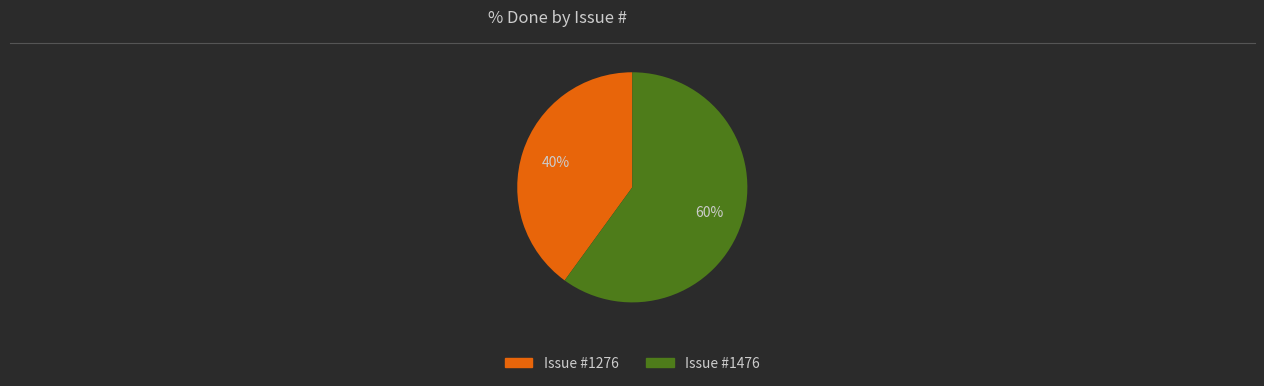

To the nearest percent, what is the difference between the largest and smallest slice percentages?

20%